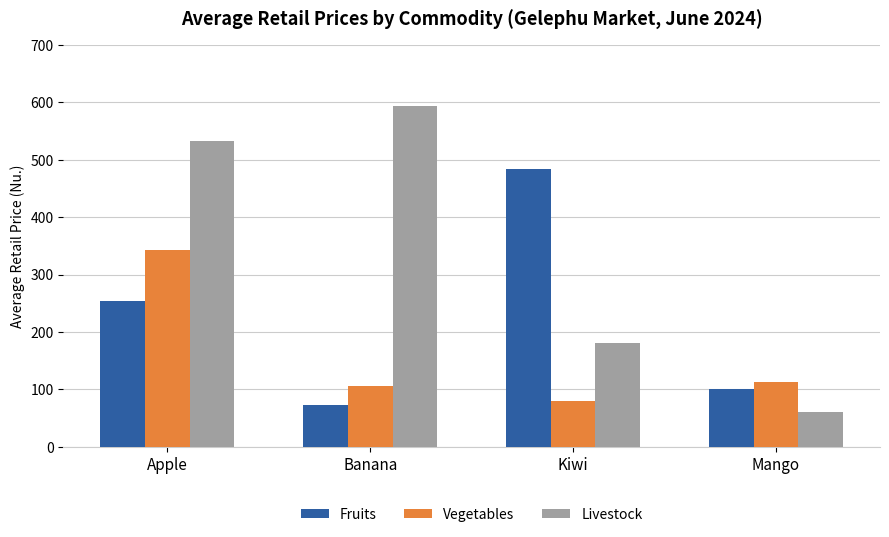

What position from the left is Kiwi?

3